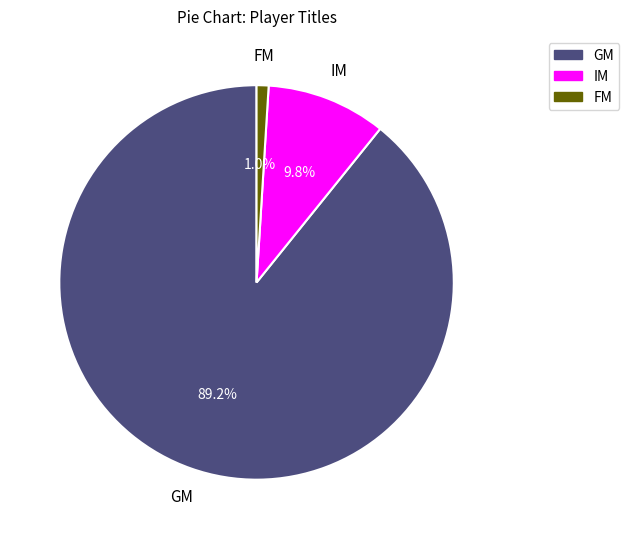

Between IM and GM, which is larger?

GM